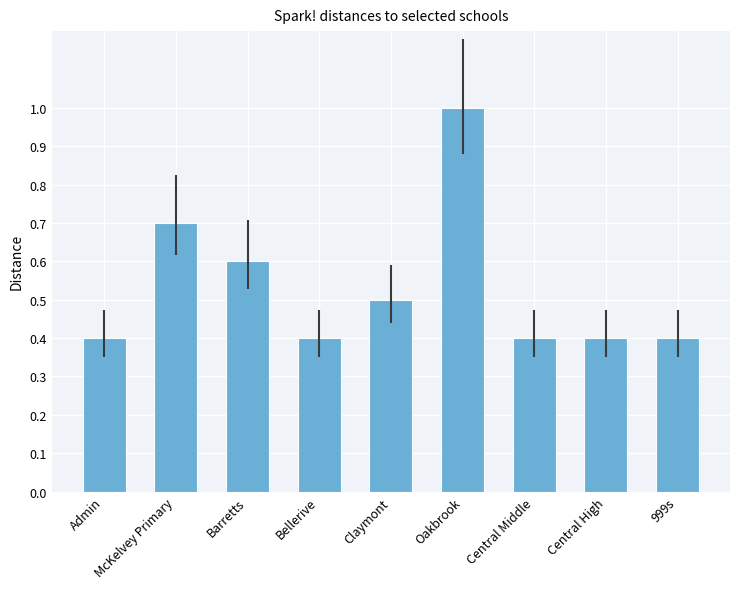

Is it true that the value at Bellerive is 0.4?

True